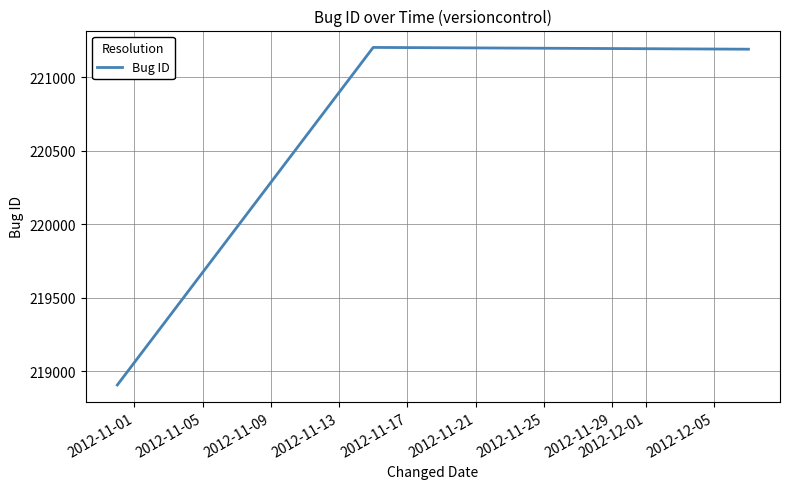

Does the chart display data point markers on the line(s)?

No